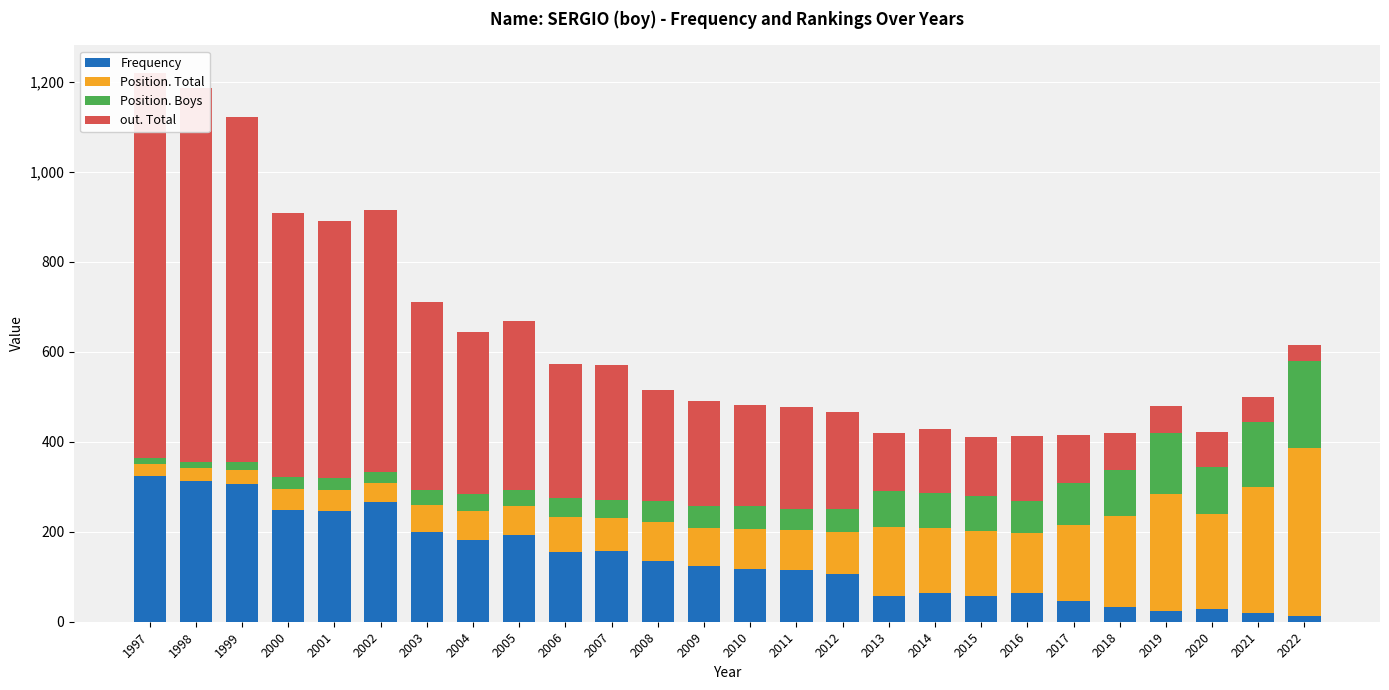

How many bars are there in each group?

4